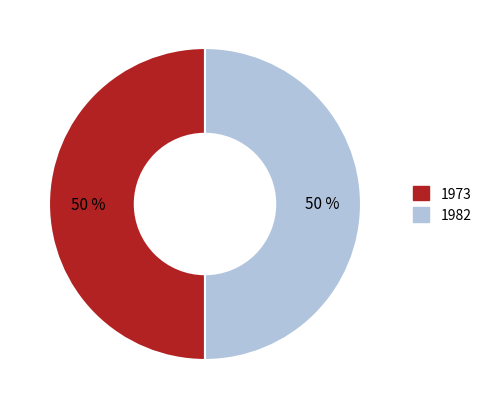

To the nearest percent, what is the average slice percentage?

50%